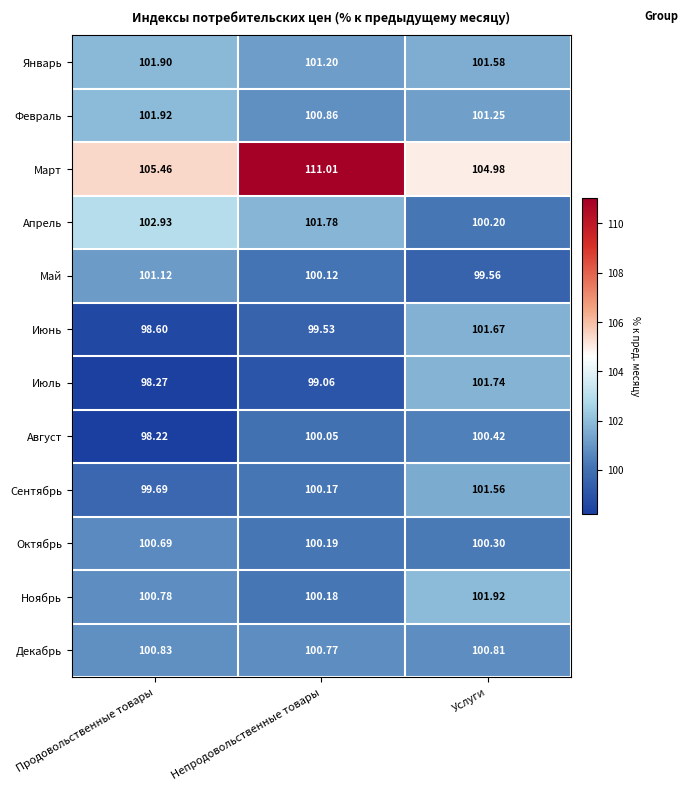

At which label is Ноябрь closest to 101?

Продовольственные товары